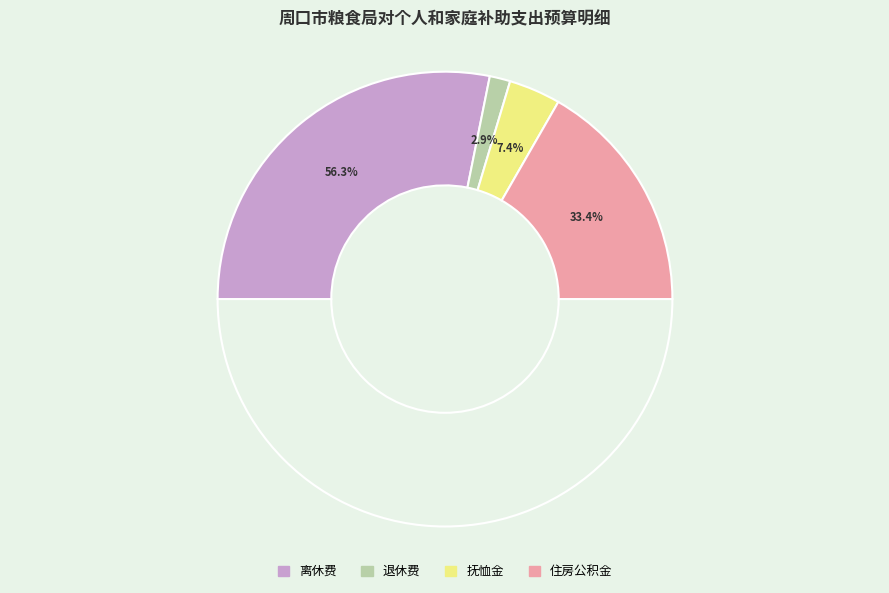

What is the smallest slice in the pie chart?

退休费